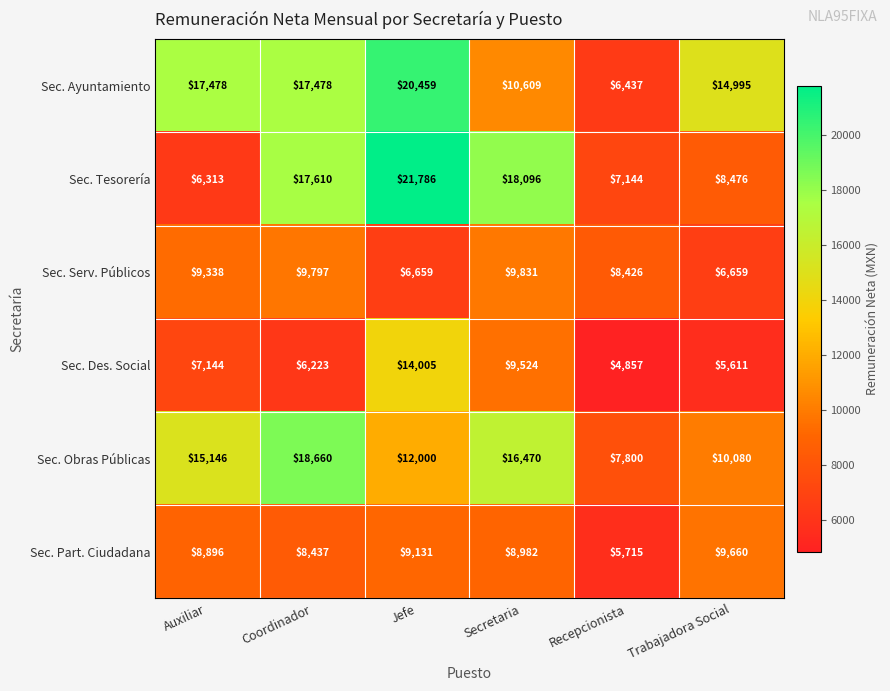

Rank the series at Secretaria from highest to lowest value.

Sec. Tesorería, Sec. Obras Públicas, Sec. Ayuntamiento, Sec. Serv. Públicos, Sec. Des. Social, Sec. Part. Ciudadana